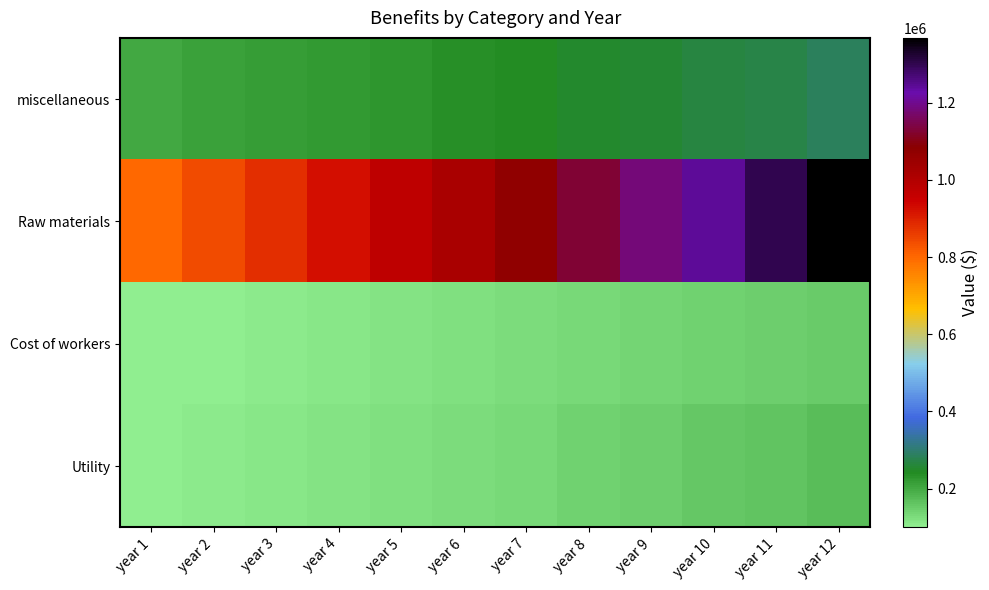

What is the spread (max minus min) of values at year 11?

1155091.3